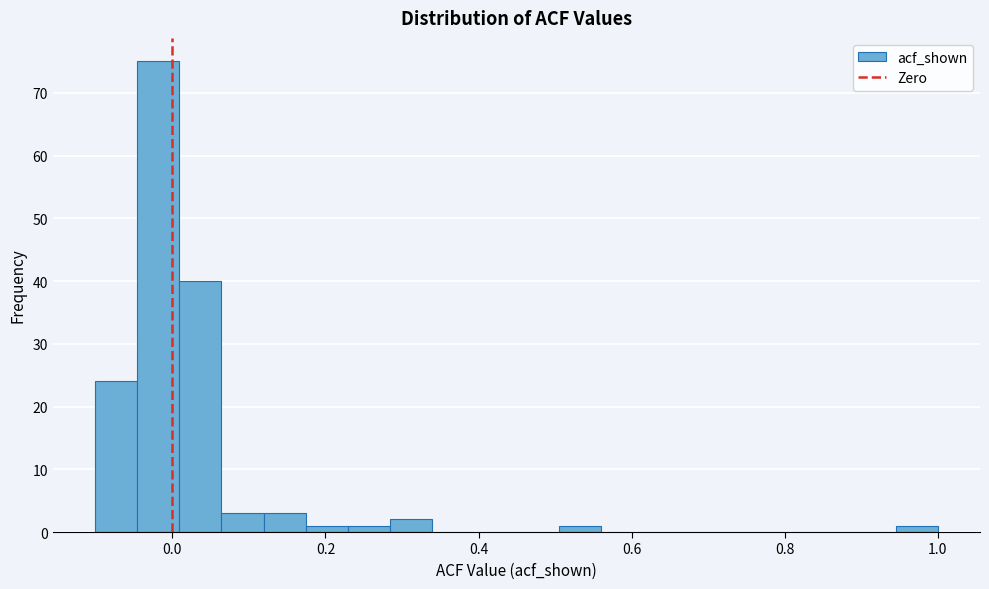

Read against the x-axis, roughly where is the centre of the tallest bar?

-0.02